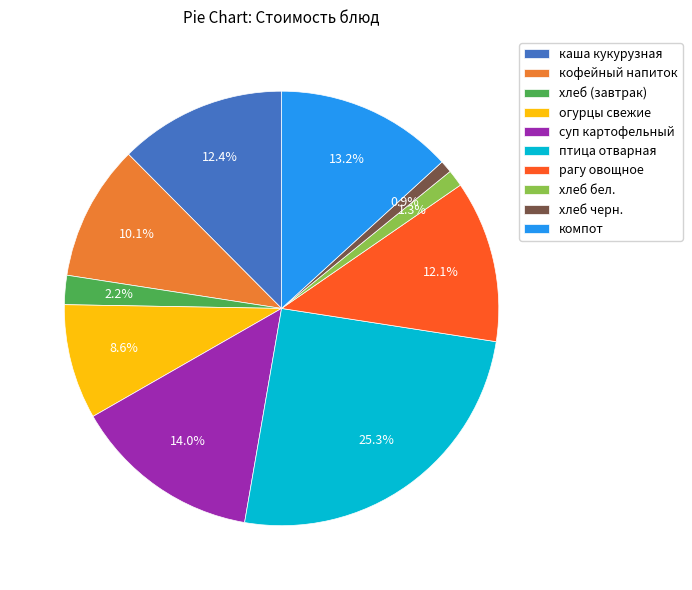

What percentage is NOT represented by кофейный напиток?

89.9%